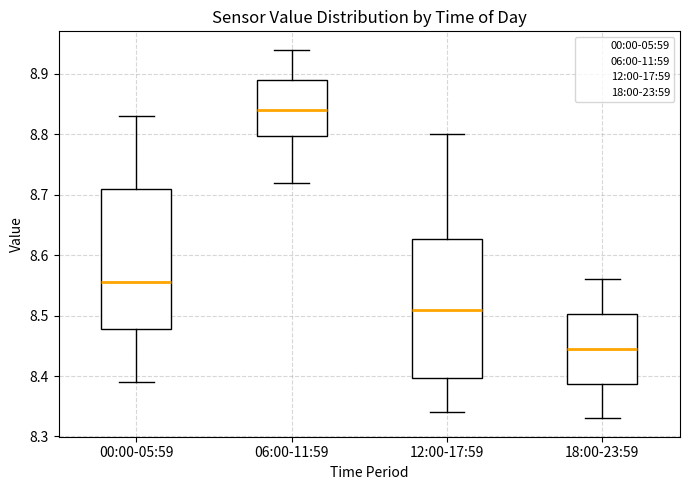

Which box has the lowest median line?

18:00-23:59